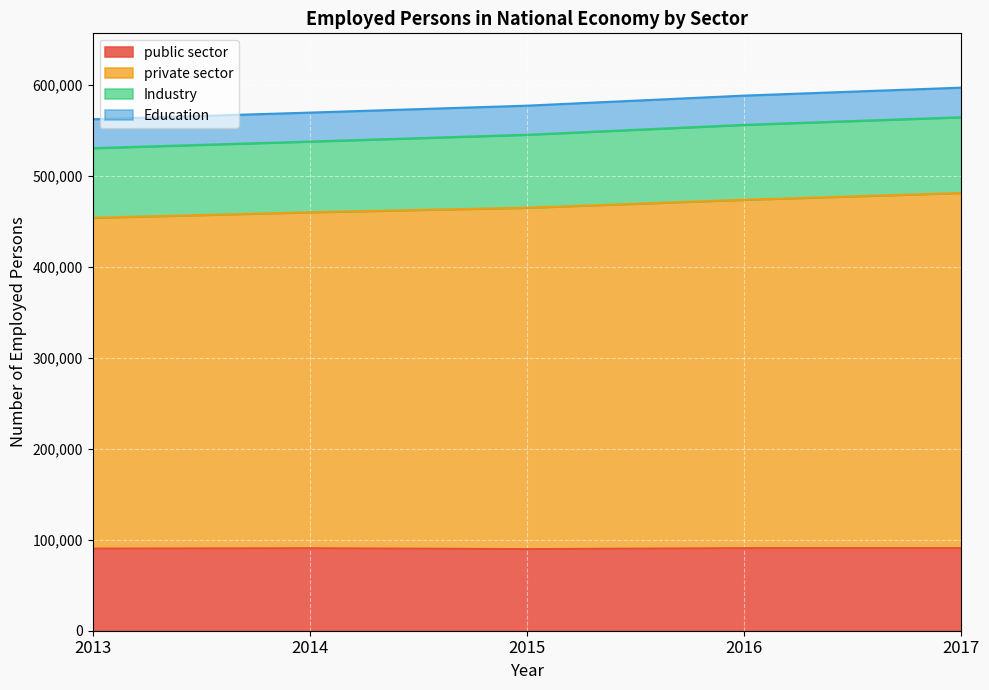

True or false: Industry has more than 0 points higher than both neighbors.

False